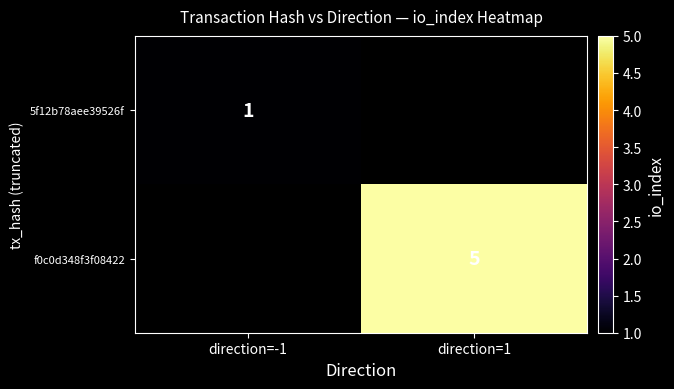

True or false: 5f12b78aee39526f has a value of 1 at direction=-1.

True